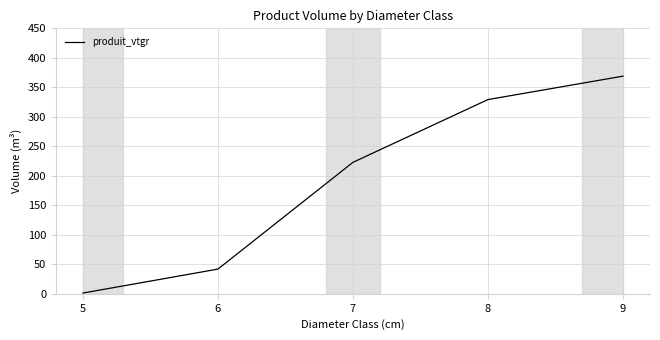

What is the sum of all values?

964.2